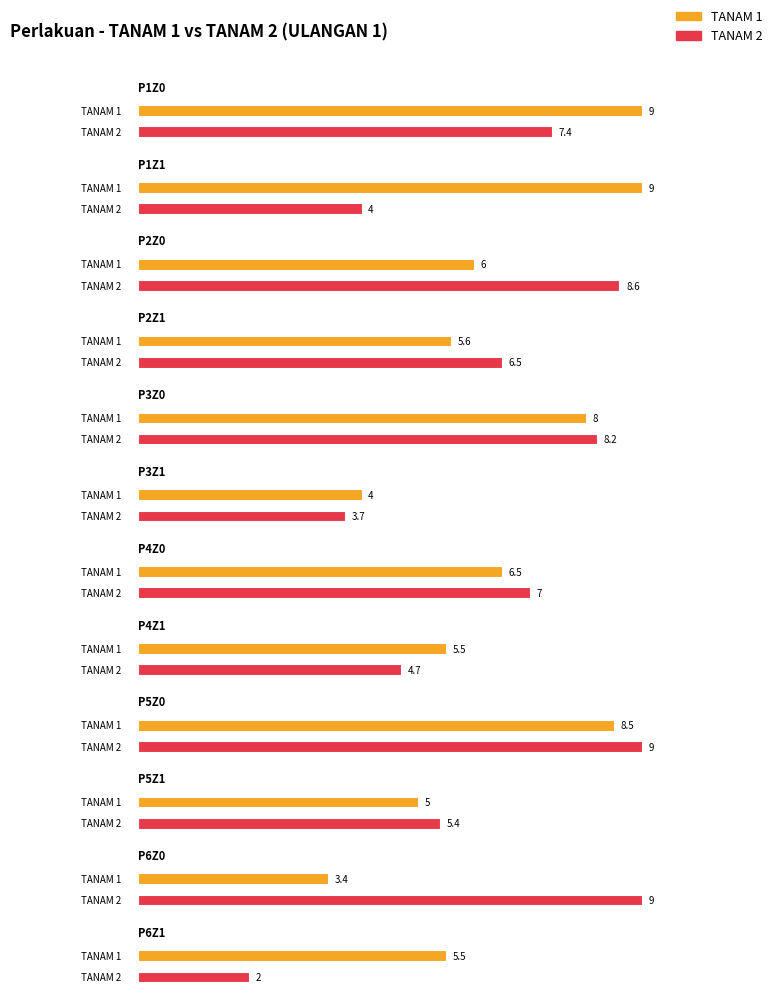

How many values in the TANAM 1 series exceed 6?

5